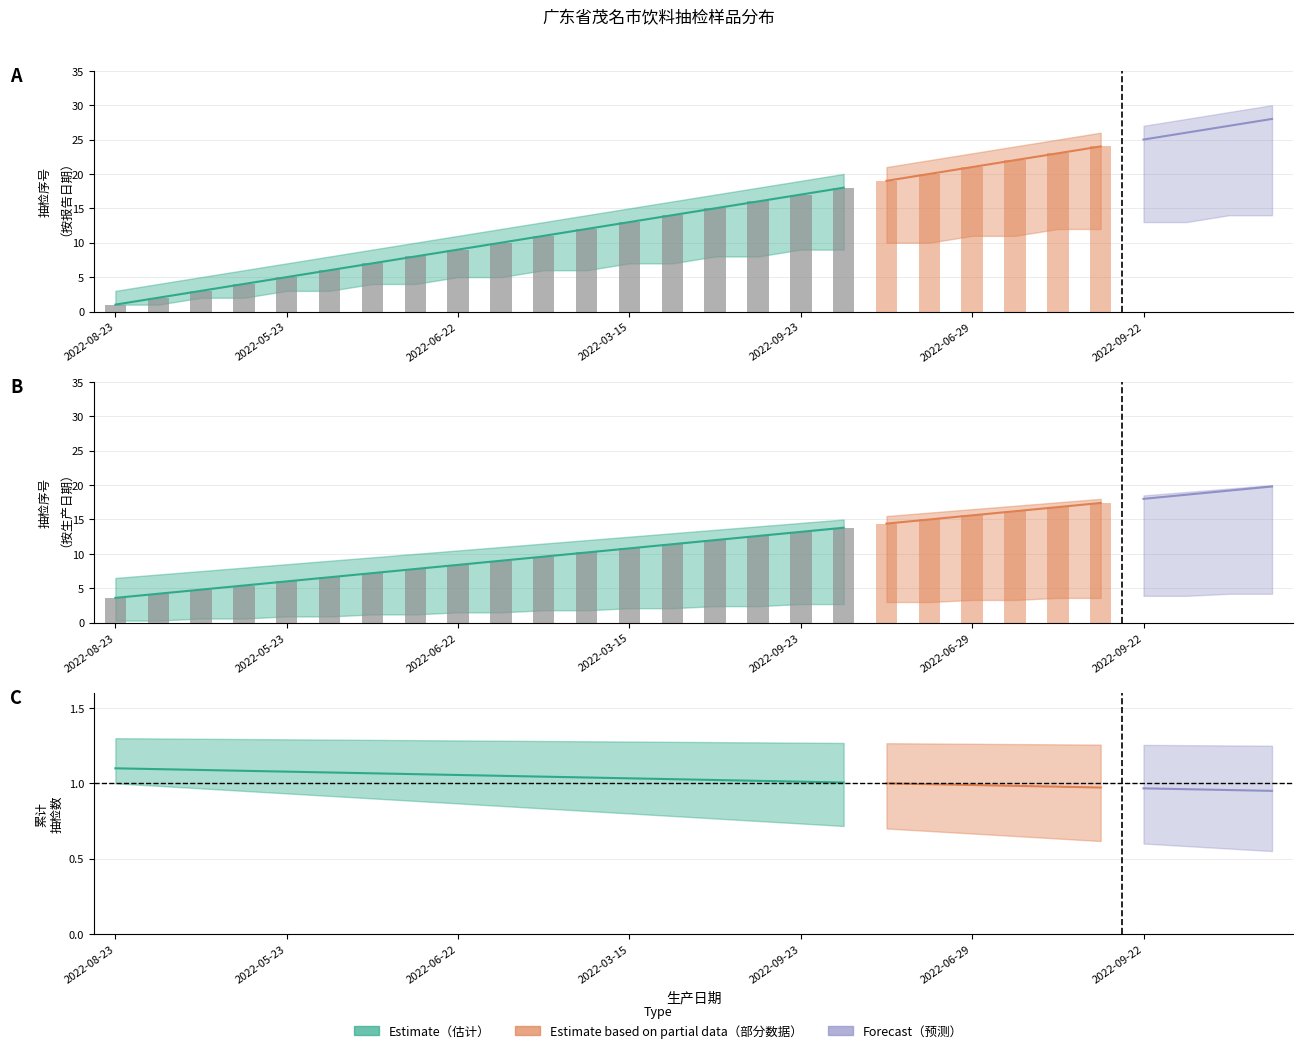

Count the number of categories in the chart.

28